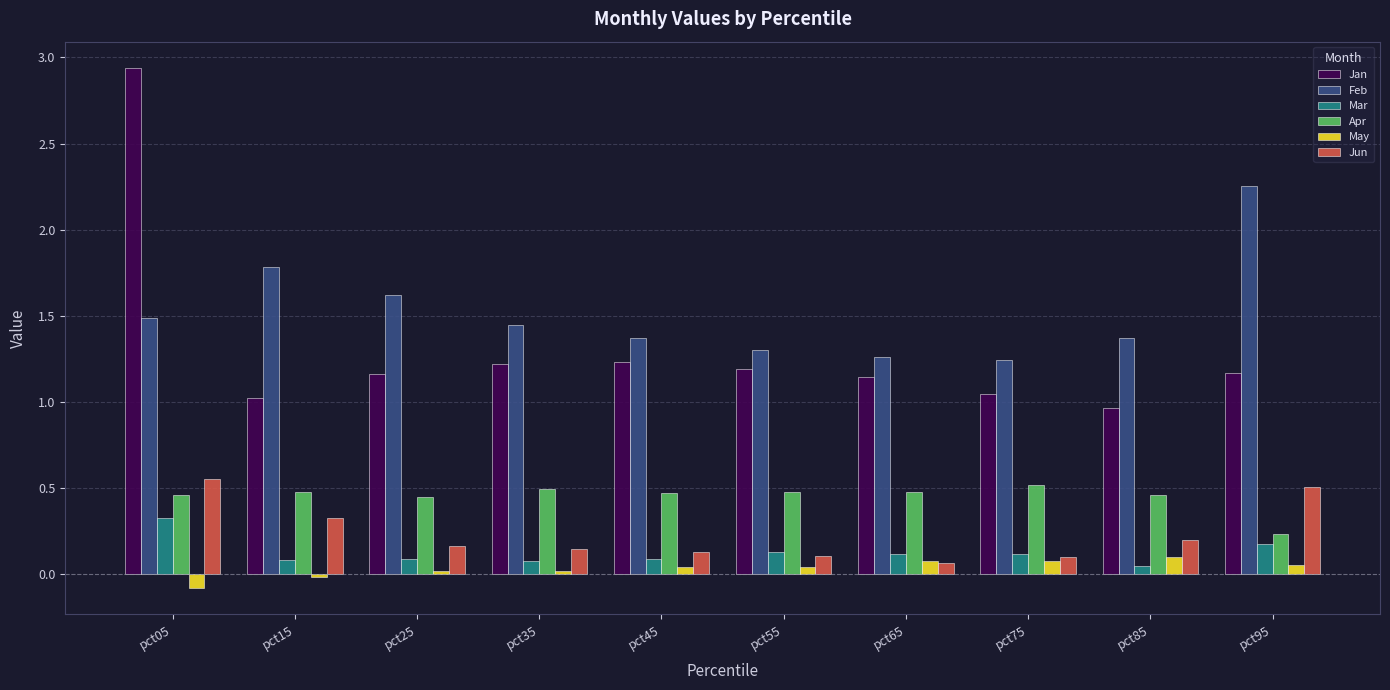

The value of Jan at pct55 is 0.3. True or false?

False